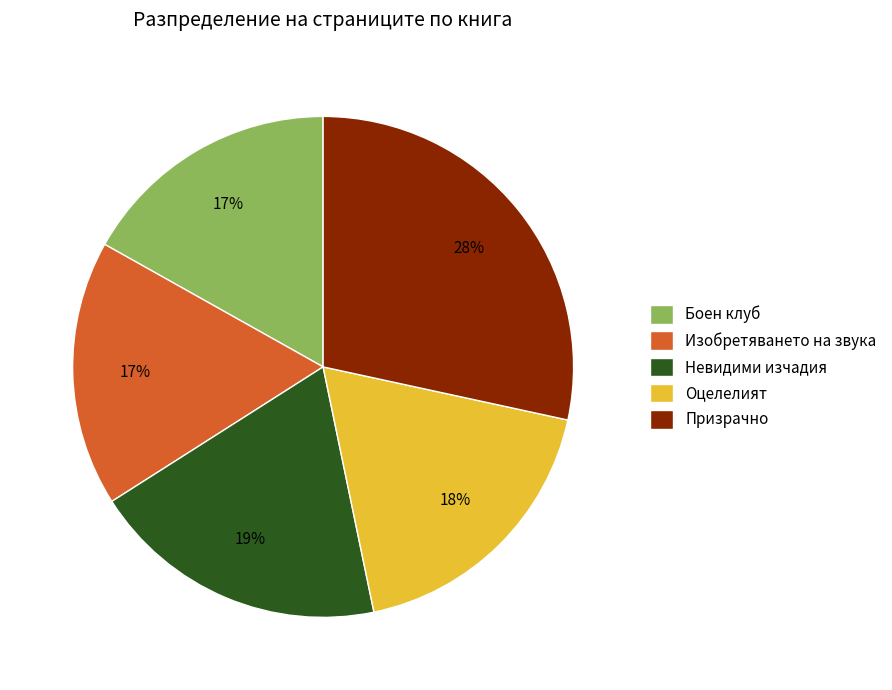

What percentage is the Невидими изчадия slice, to the nearest percent?

19%